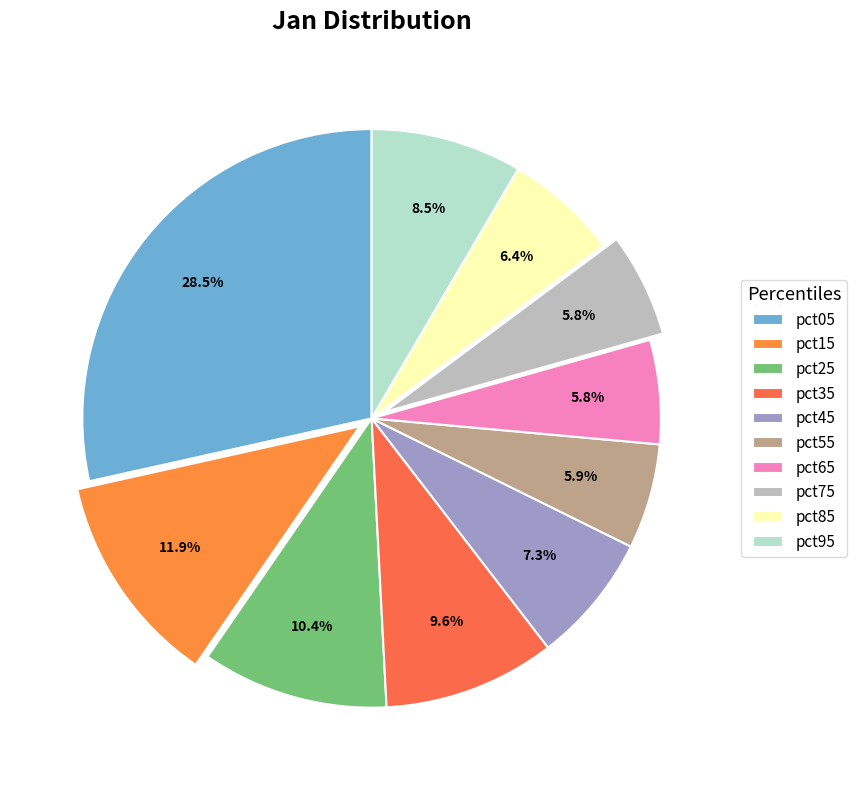

Count the number of slices in the pie.

10